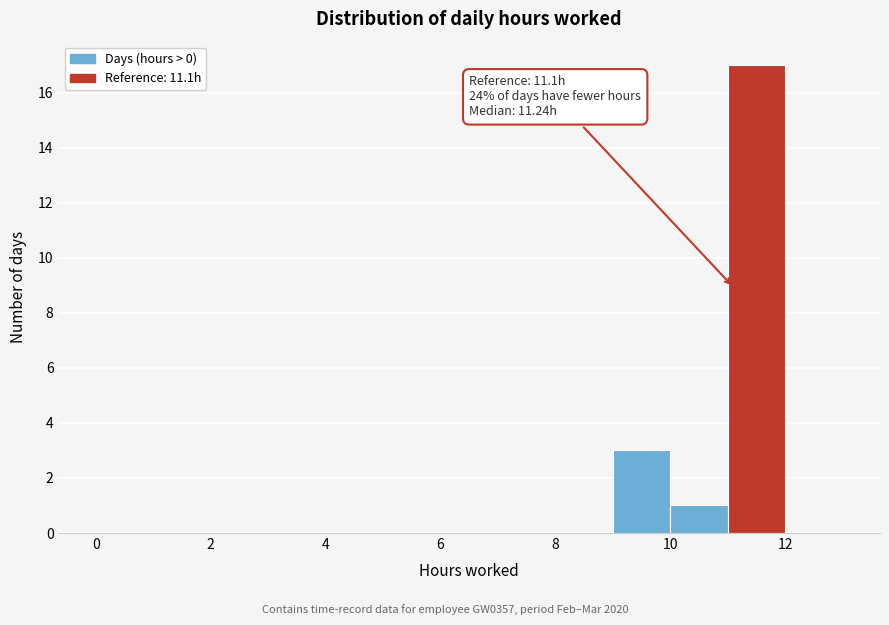

Over which range of the x-axis is the bar tallest?

11 to 12